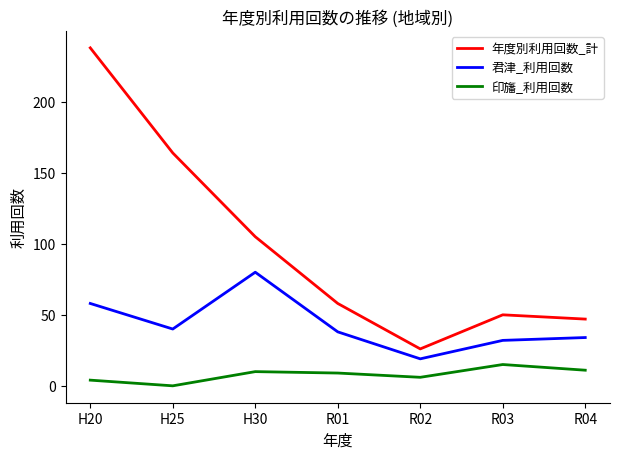

What is the difference between the maximum and minimum values in the 君津_利用回数 series?

61